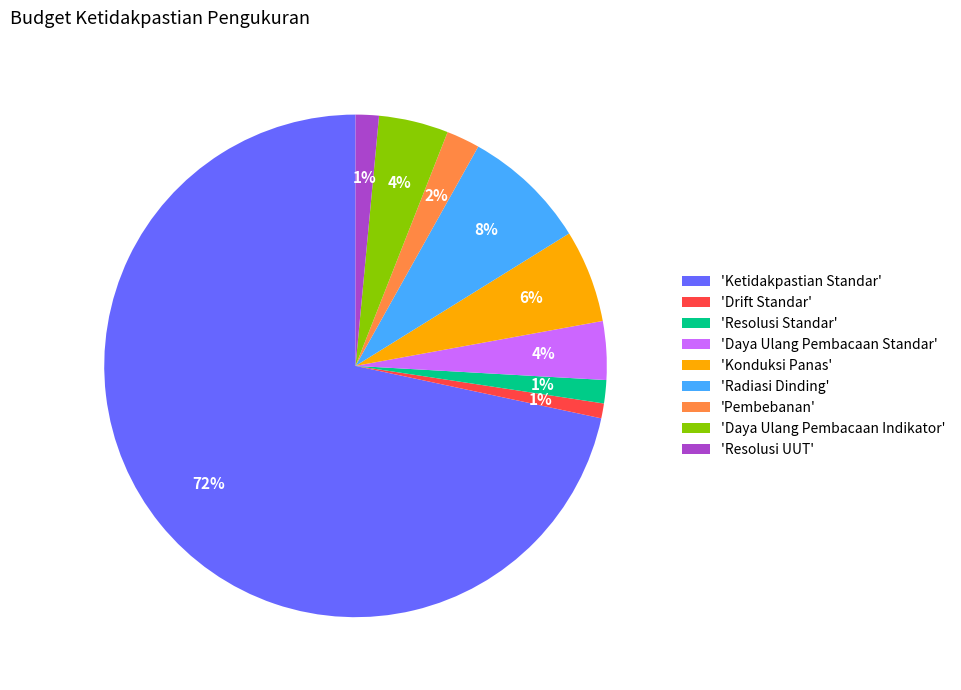

True or false: 'Daya Ulang Pembacaan Indikator' accounts for 4% of the total.

True